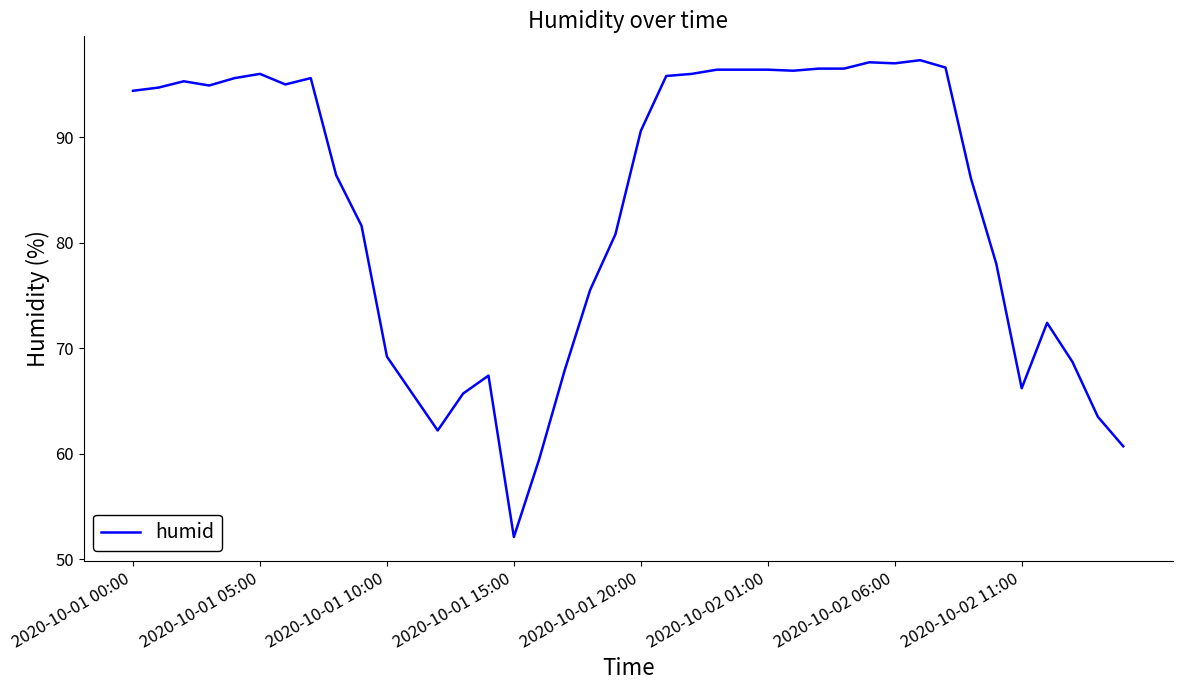

Count the number of values greater than 94.

20